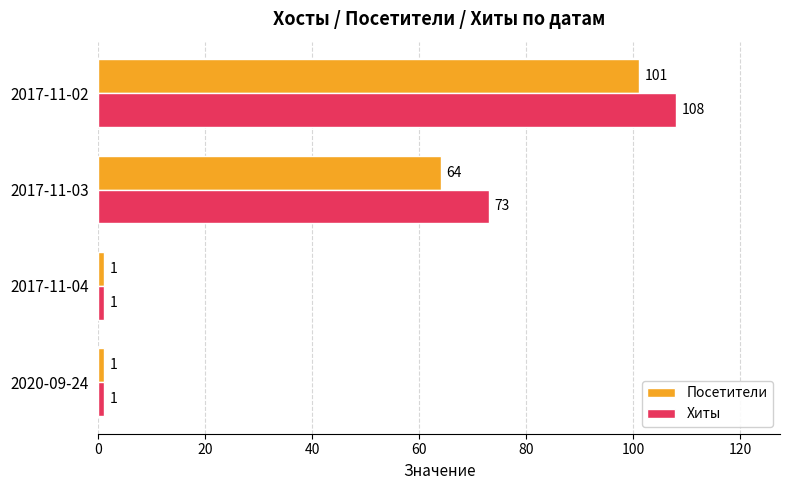

What is the approximate value of Хиты at 2017-11-02, to the nearest 50?

100